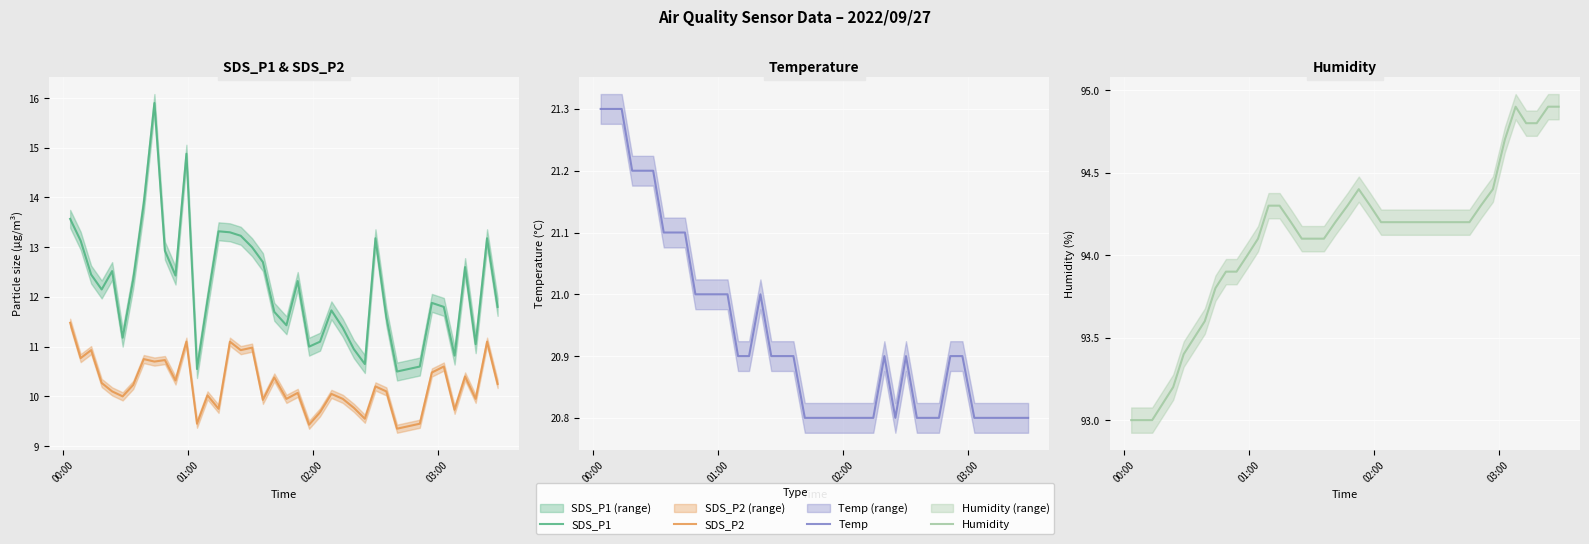

What is the average value of the Temp series?

20.9